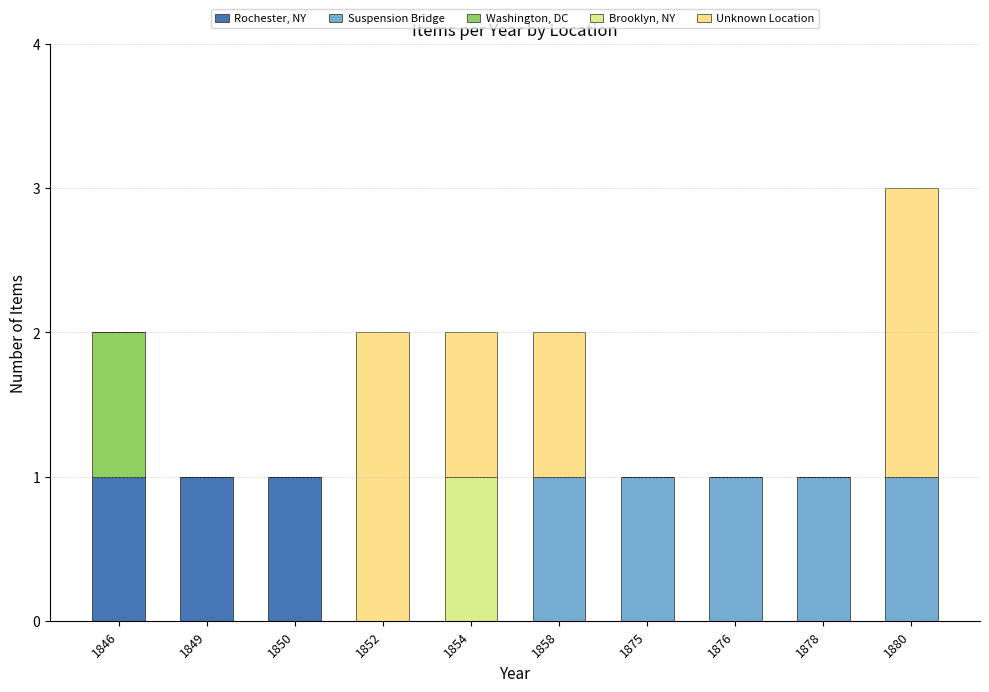

Which series has the largest range (max minus min)?

Unknown Location